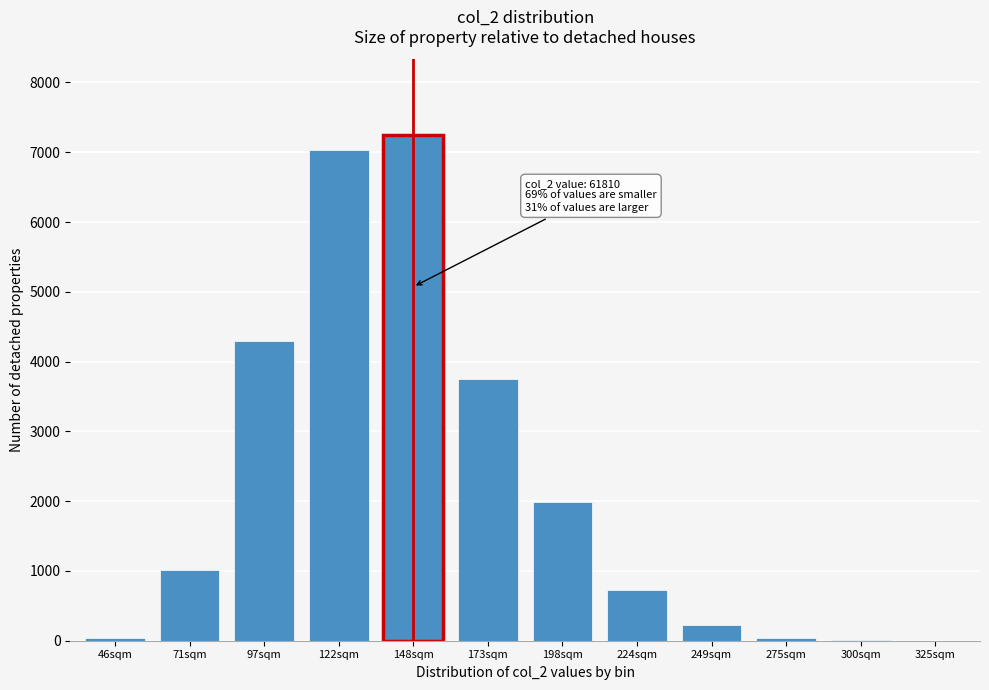

The value at 224sqm is 729.0. True or false?

True